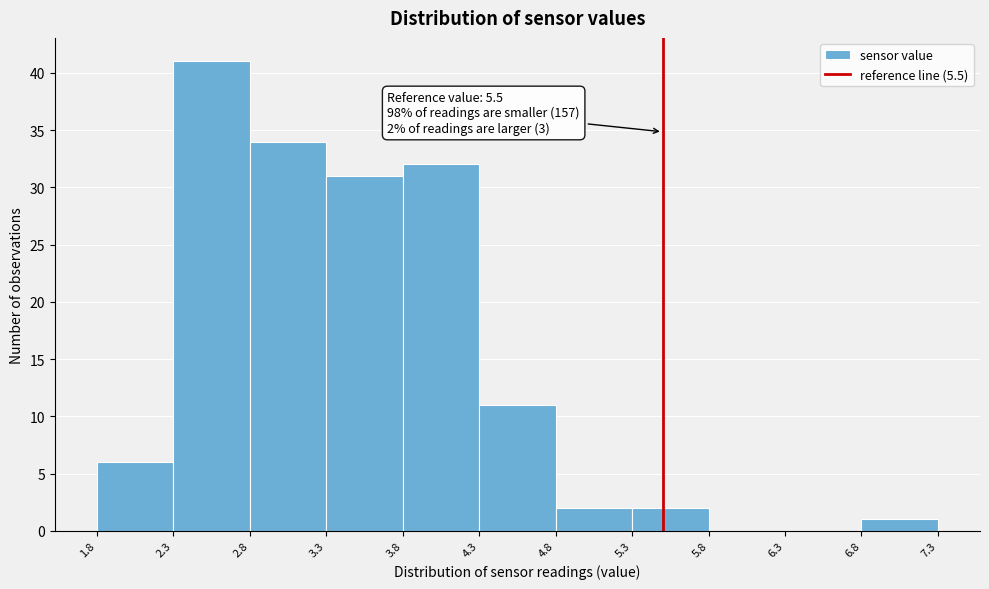

Over which range of the x-axis is the bar tallest?

2.3 to 2.8